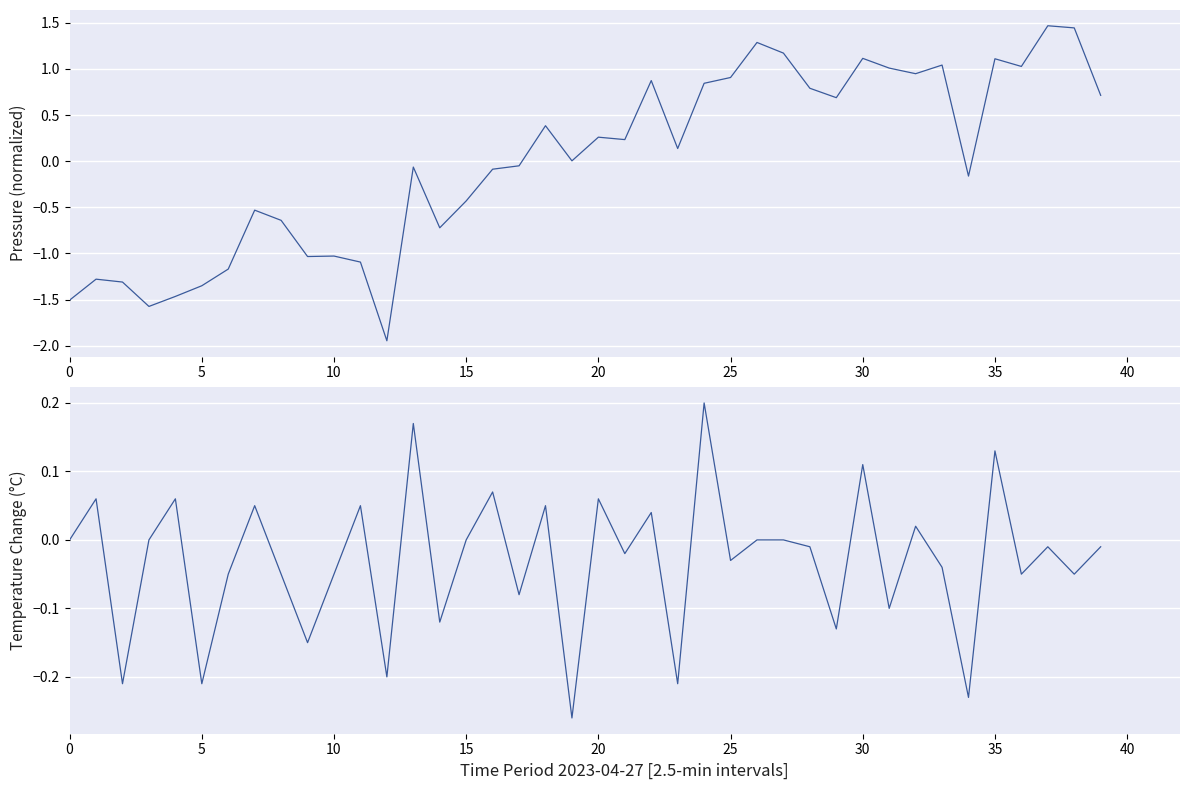

Which series has the widest spread of values?

pressure